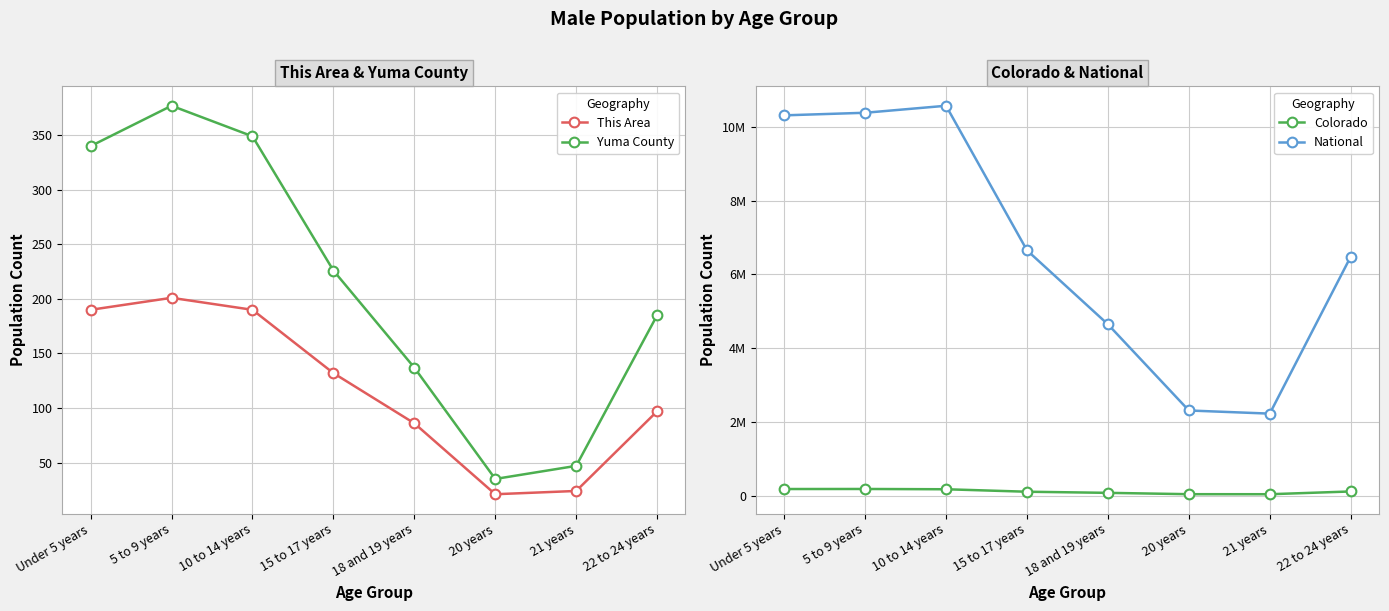

Is this an area chart (filled region under the line)?

No